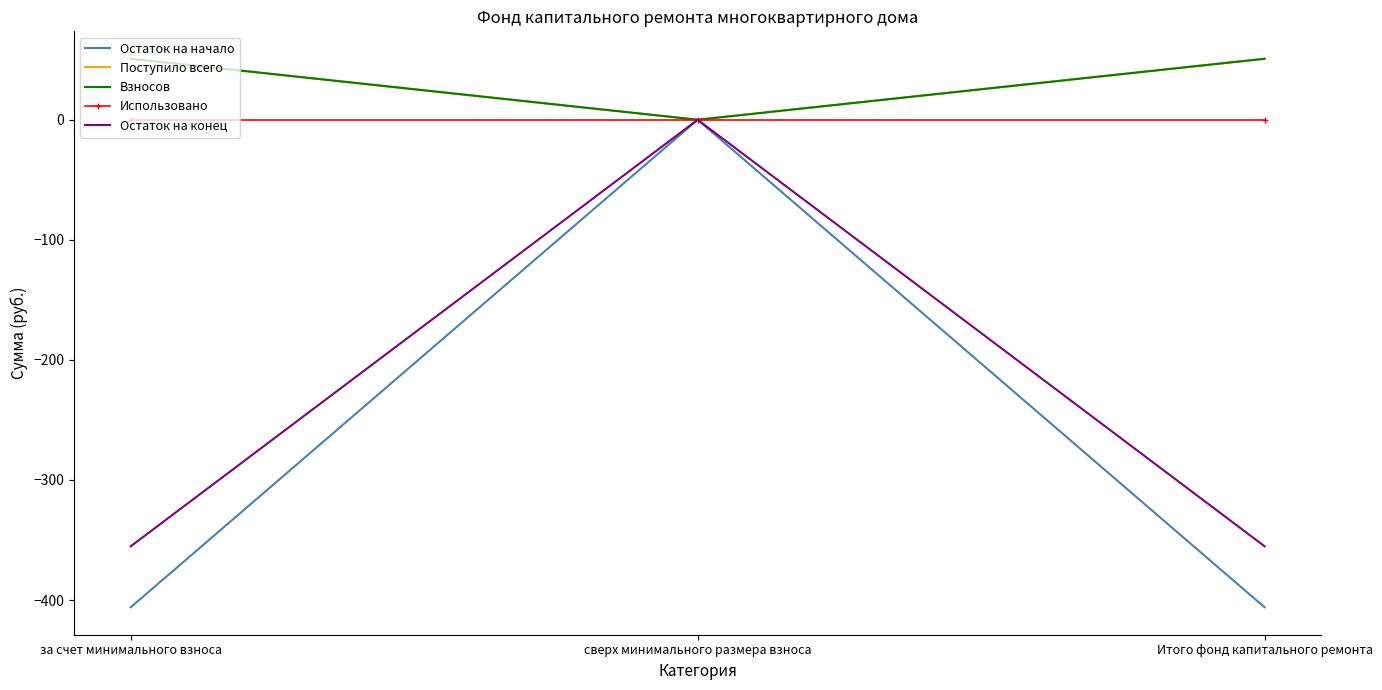

Which series has the largest total across all categories?

Поступило всего